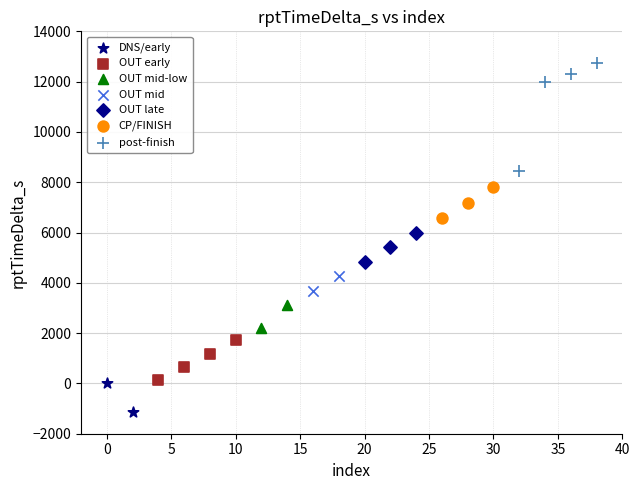

What are all the series names shown in the legend?

DNS/early, OUT early, OUT mid-low, OUT mid, OUT late, CP/FINISH, post-finish